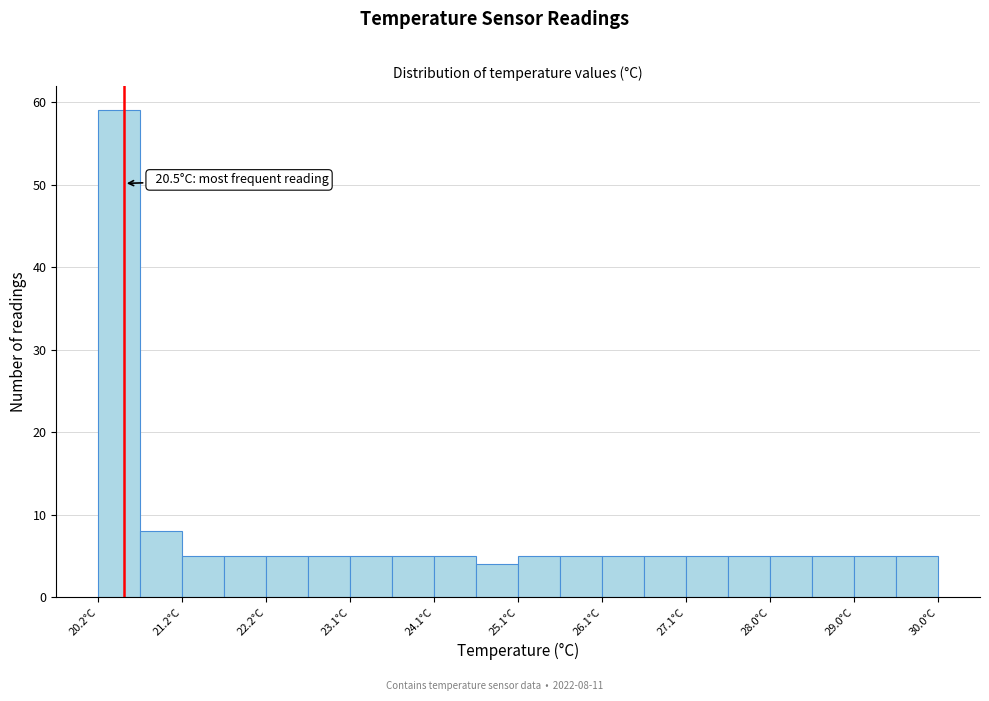

Which range on the x-axis has the tallest bar?

20.20 to 20.69